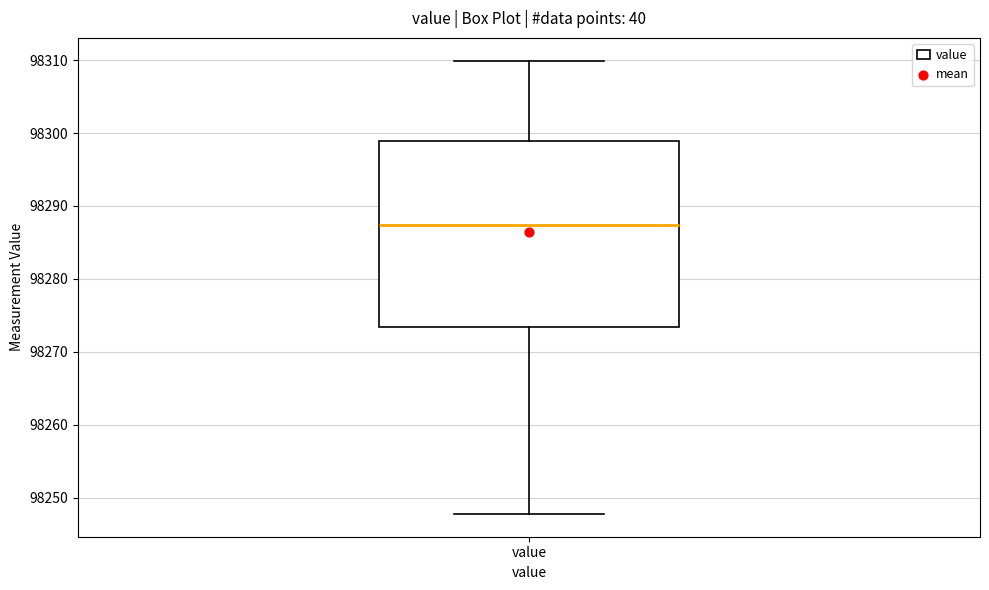

Transcribe this box plot: give where the median line is, the range the box spans, and where the two whiskers end, as read against the y-axis. The values are not printed on the chart, so give them approximately, as read against the axis.

median 98287, box 98273 to 98299, whiskers 98248 to 98310